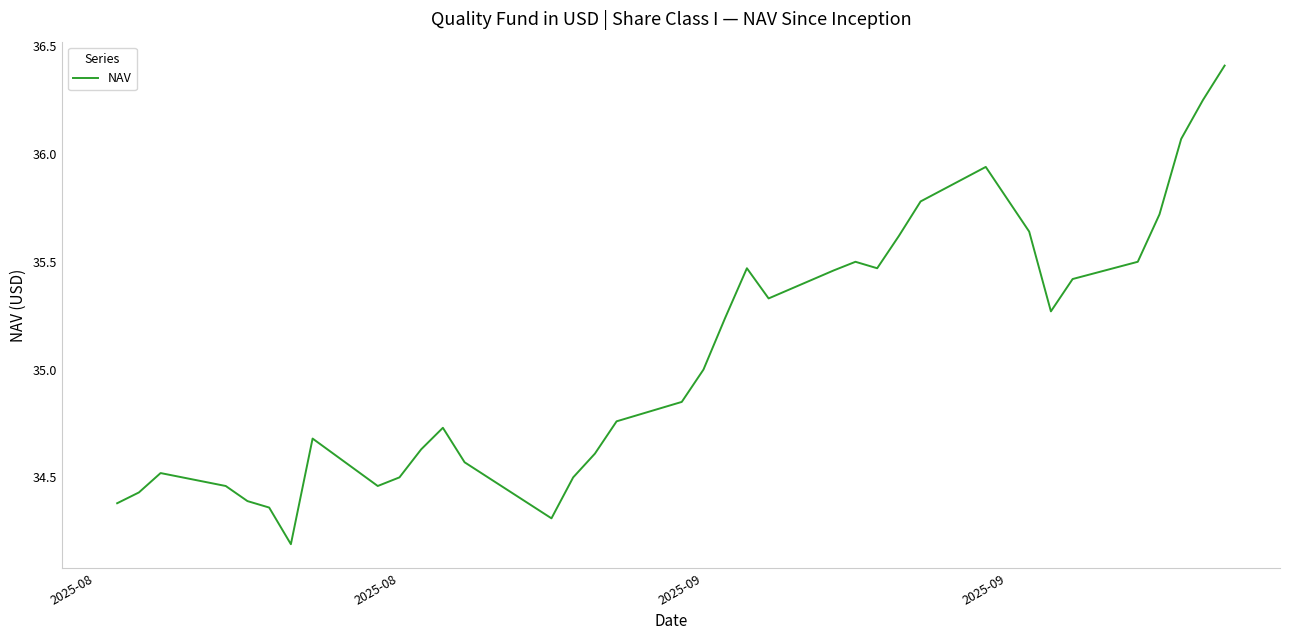

What is the greatest value displayed?

36.4